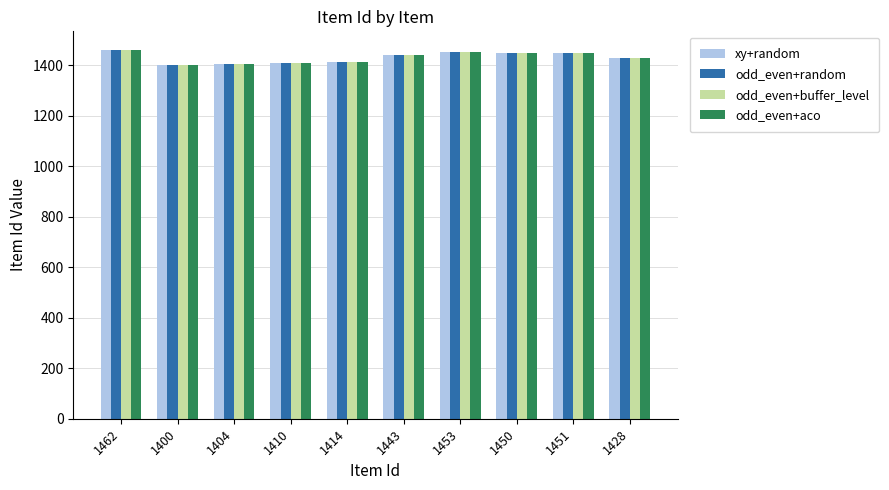

Is it true that odd_even+buffer_level equals 2192 at 1404?

False